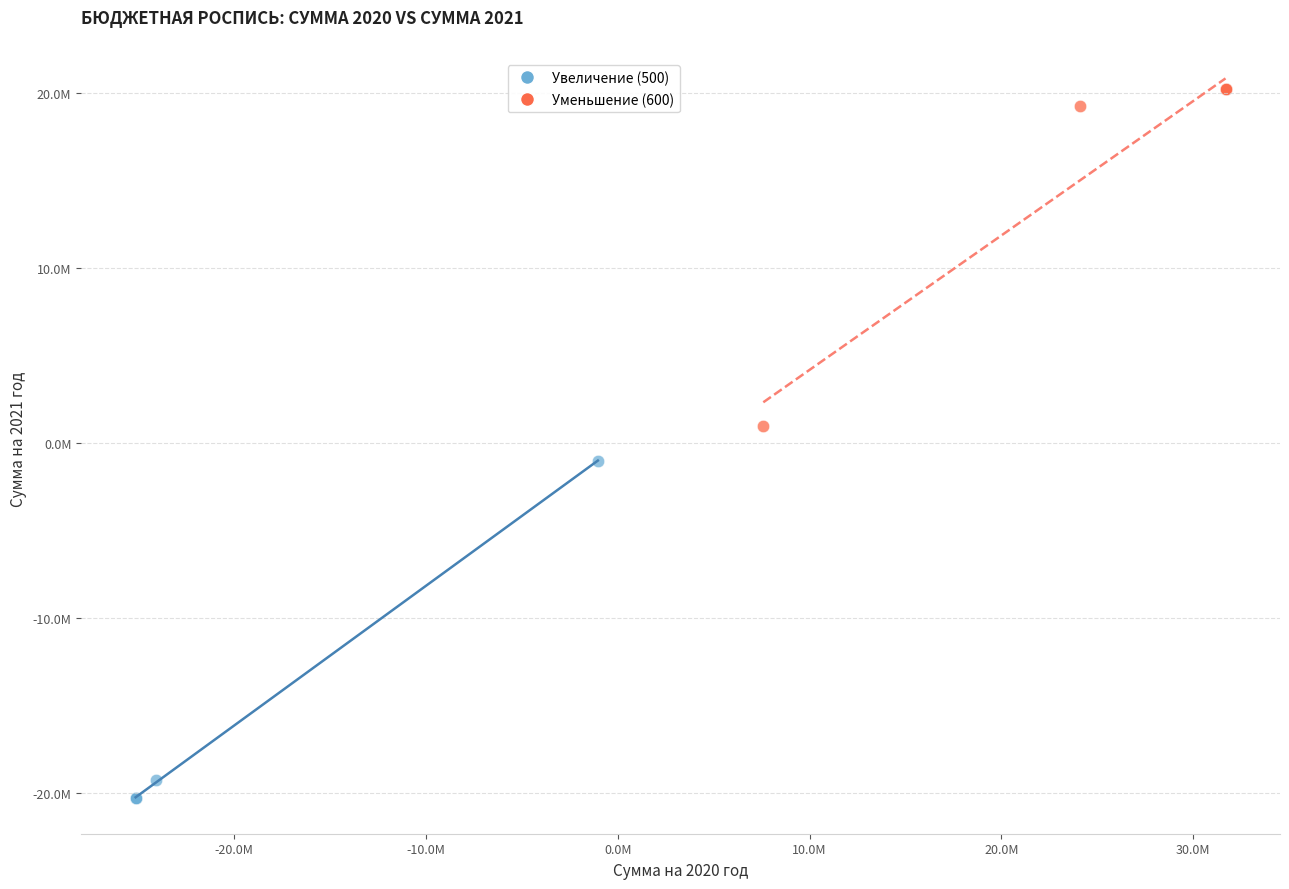

What are all the series names shown in the legend?

Увеличение (500), Уменьшение (600)